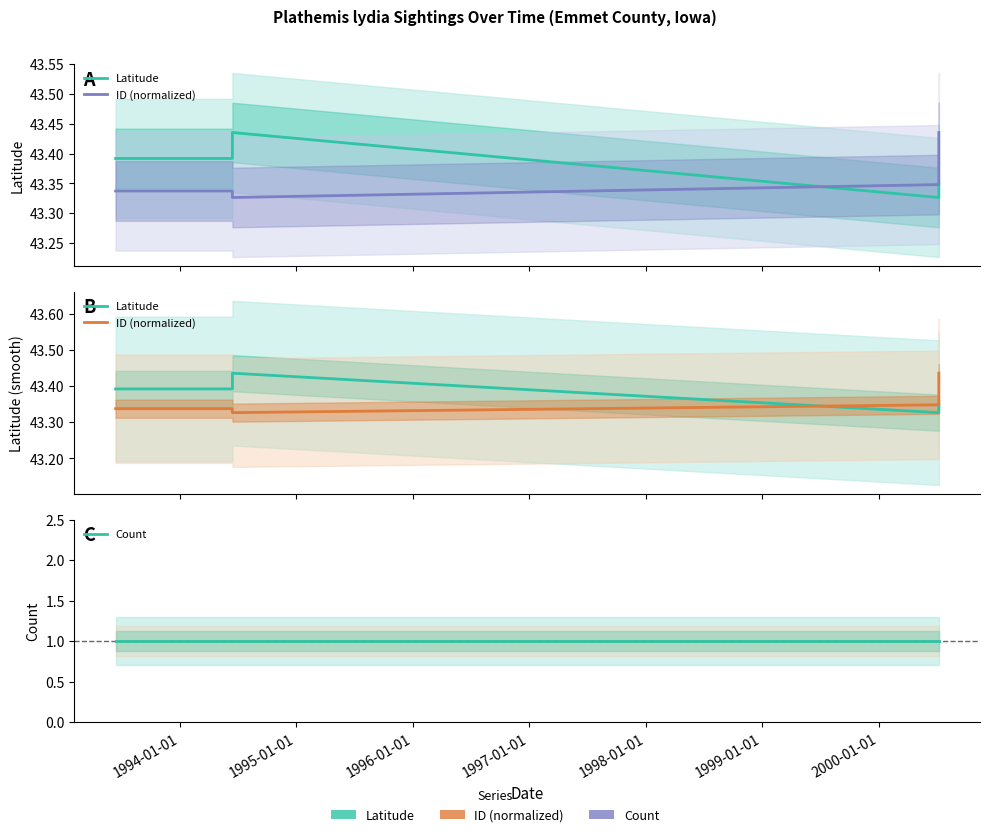

How many intersections are there between Latitude and ID (normalized)?

1